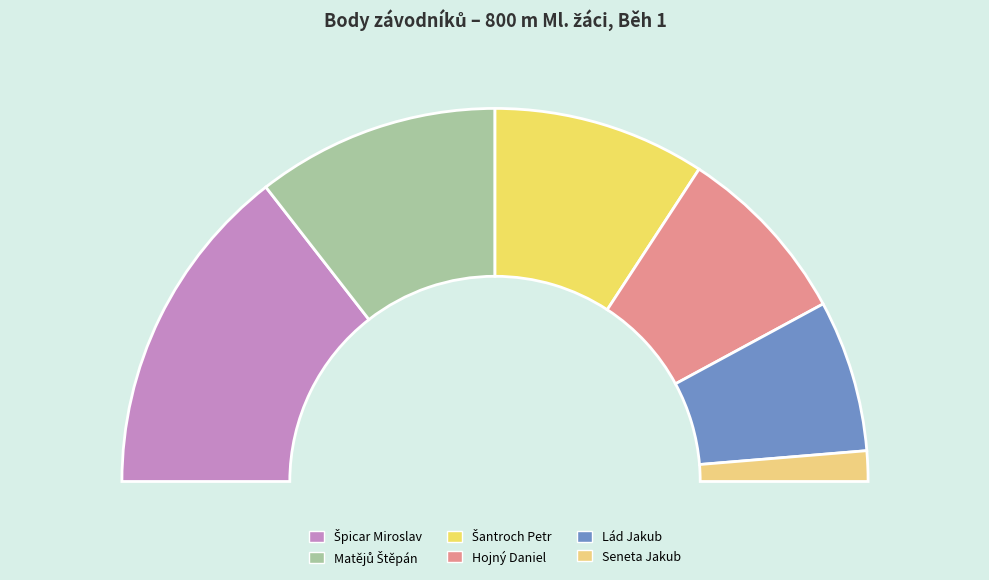

True or false: Hojný Daniel accounts for 16% of the total.

True